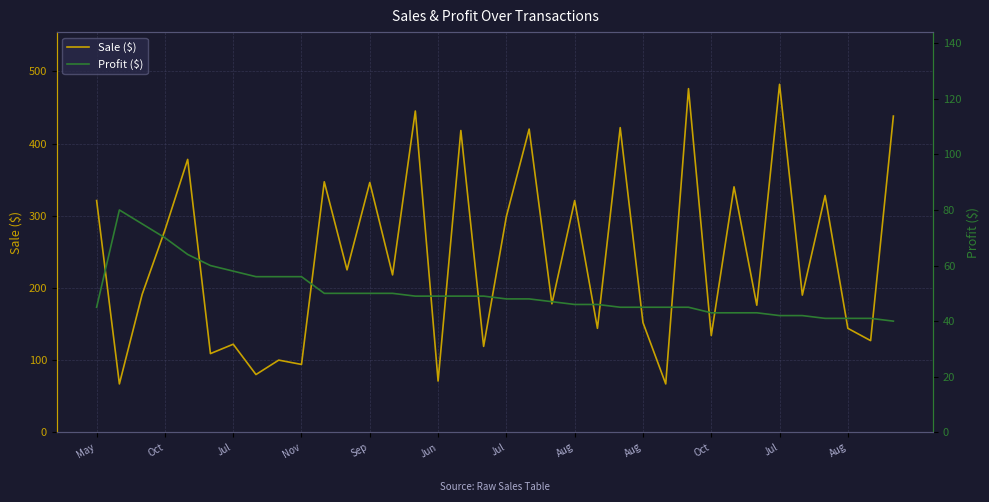

Reading left to right, list all the values displayed in this chart.

Sale ($): 321	67	191	280	378	109	122	80	100	94	347	225	346	218	445	71	418	119	299	420	178	321	144	422	152	67	476	134	340	176	482	190	328	144	127	438
Profit ($): 45	80	75	70	64	60	58	56	56	56	50	50	50	50	49	49	49	49	48	48	47	46	46	45	45	45	45	43	43	43	42	42	41	41	41	40